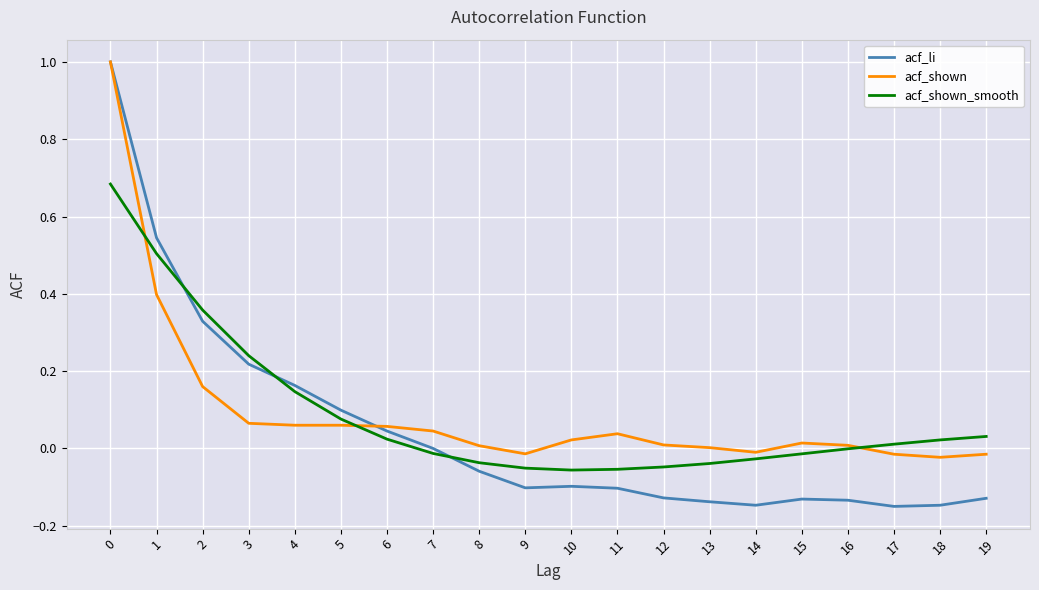

What is the greatest value displayed?

1.0